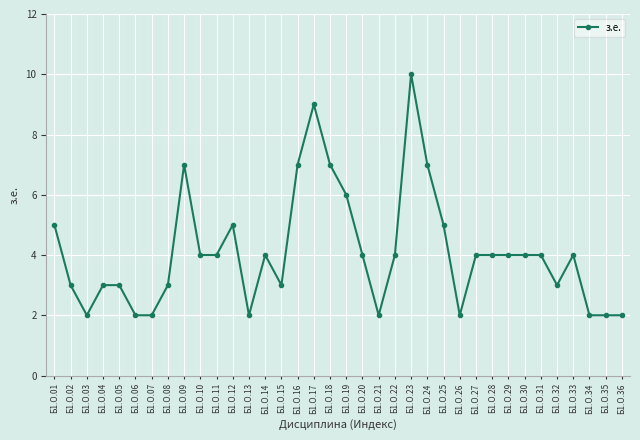

What is the average value?

4